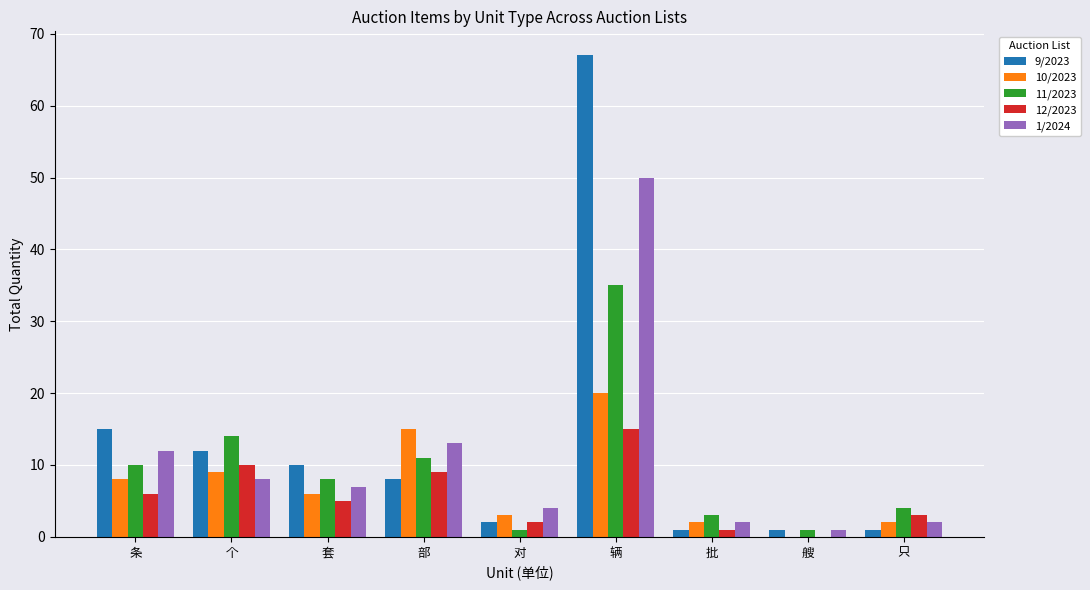

Which category has the highest value in the 11/2023 series?

辆